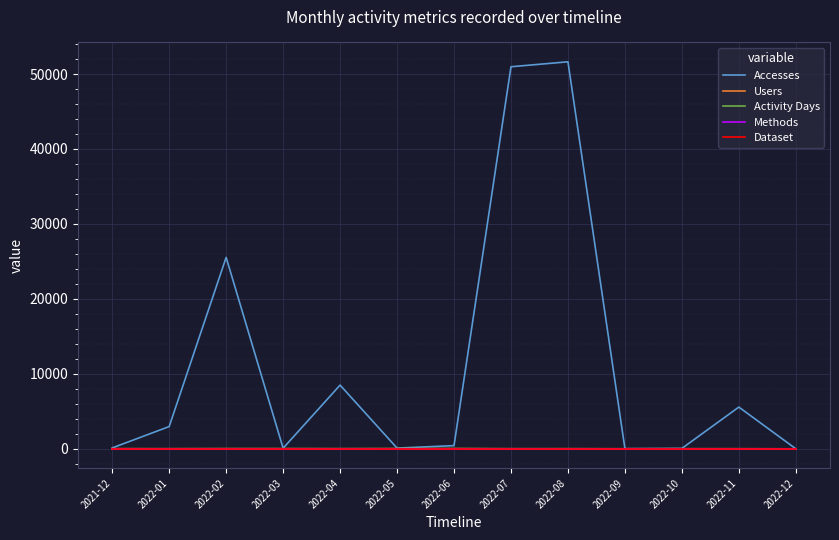

Which series has the widest spread of values?

Accesses